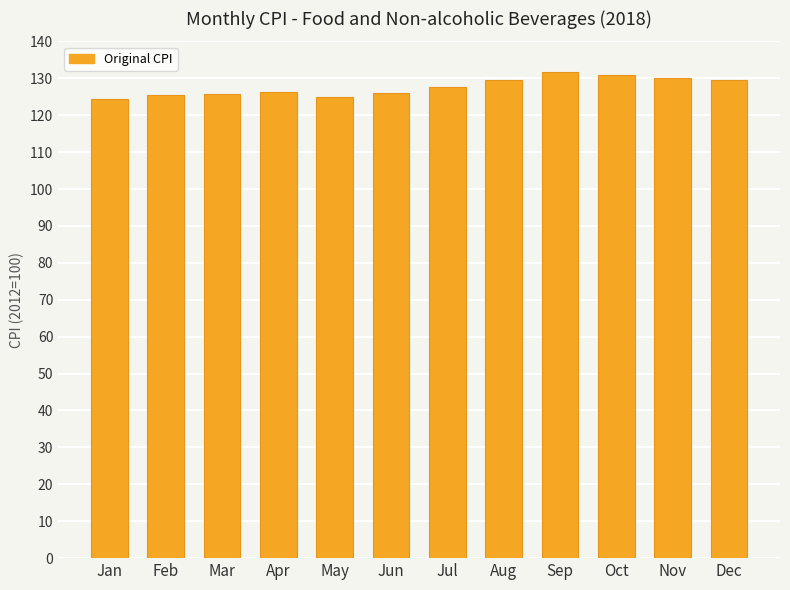

What is the sum of all values?

1532.0